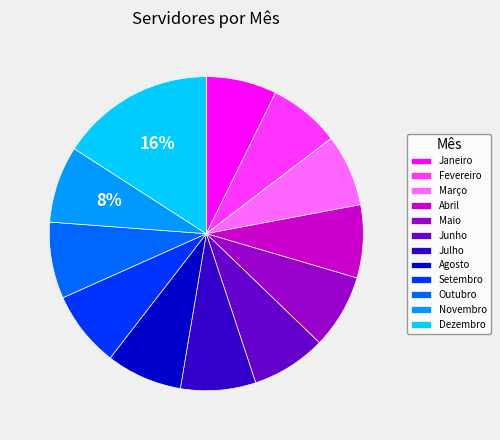

True or false: Dezembro accounts for 16% of the total.

True